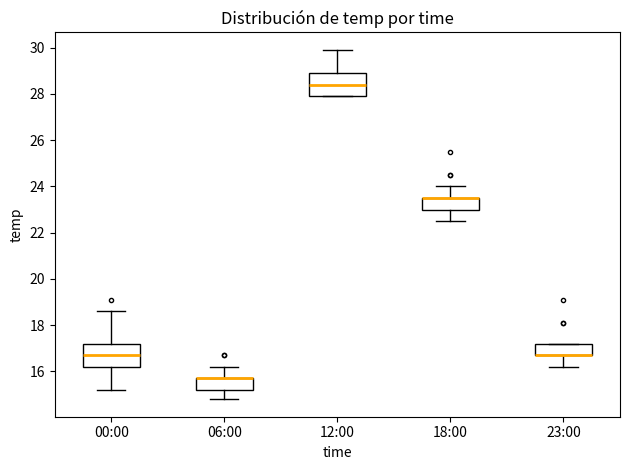

Reading left to right, read every box against the y-axis: the position of its median line, the range the box covers, and the ends of its whiskers. The values are not printed on the chart, so give them approximately, as read against the axis.

00:00: median 16.8, box 16.2 to 17.2, whiskers 15.2 to 18.6
06:00: median 15.8 (drawn on the box's upper edge), box 15.2 to 15.8, whiskers 14.8 to 16.2
12:00: median 28.4, box 28.0 to 29.0, whiskers 28.0 to 30.0
18:00: median 23.6 (drawn on the box's upper edge), box 23.0 to 23.6, whiskers 22.6 to 24.0
23:00: median 16.8 (drawn on the box's lower edge), box 16.8 to 17.2, whiskers 16.2 to 17.2